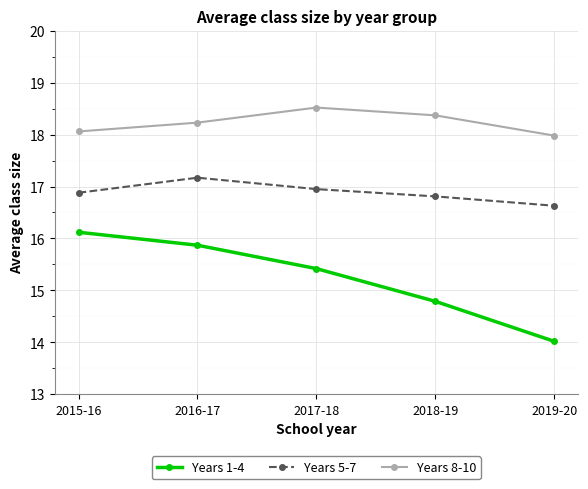

Where is Years 1-4 nearest to the value 15?

2018-19